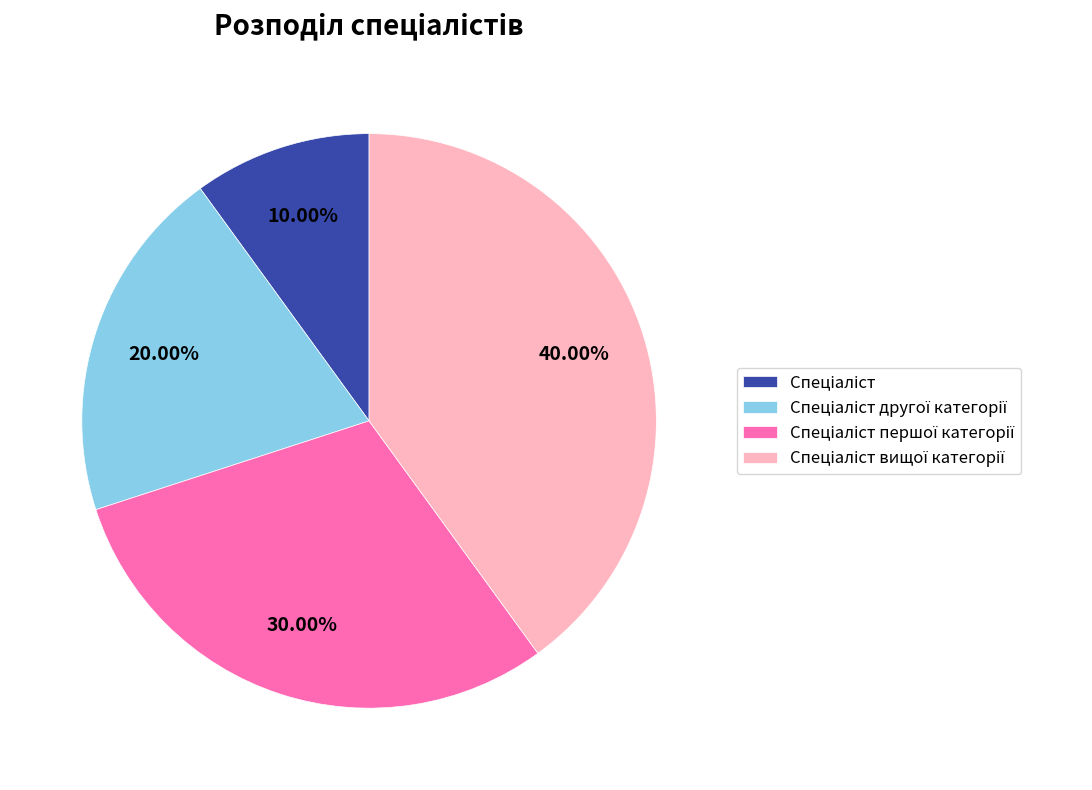

Does any single category account for the majority?

No